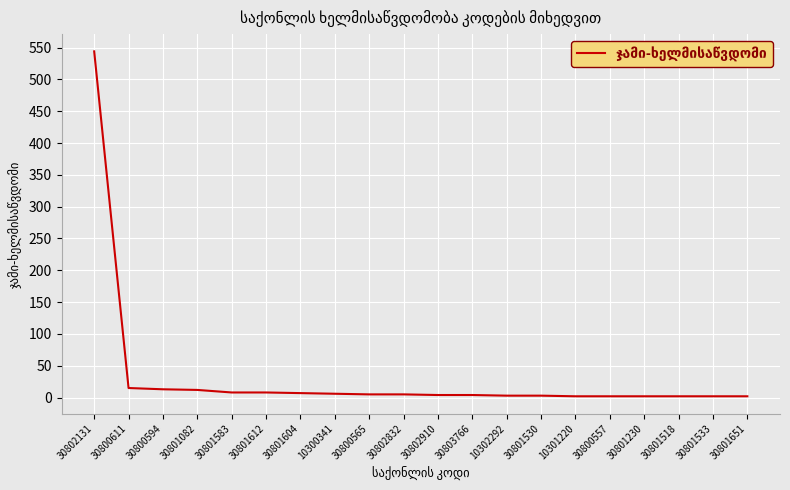

What is the maximum value shown in the chart?

544